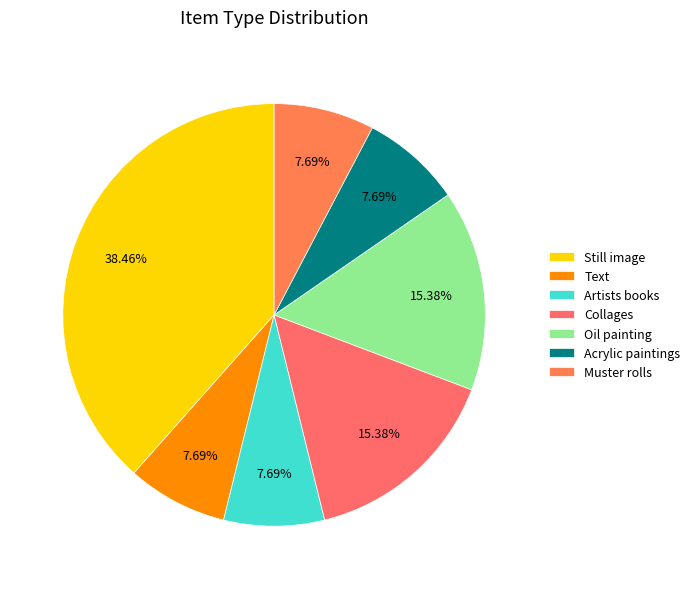

To the nearest percent, what is the average slice percentage?

14%